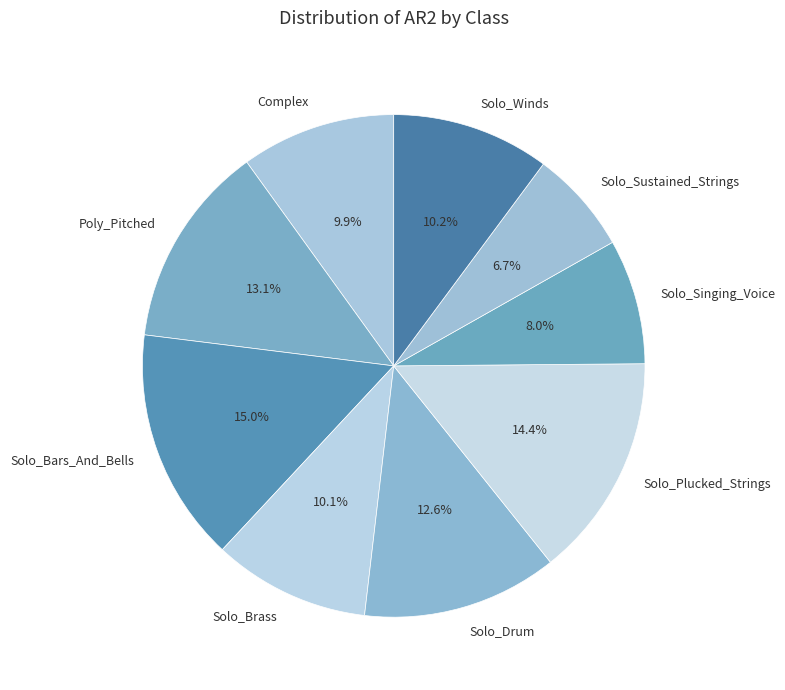

What is the ratio of the value at Solo_Winds to the value at Solo_Singing_Voice?

1.3